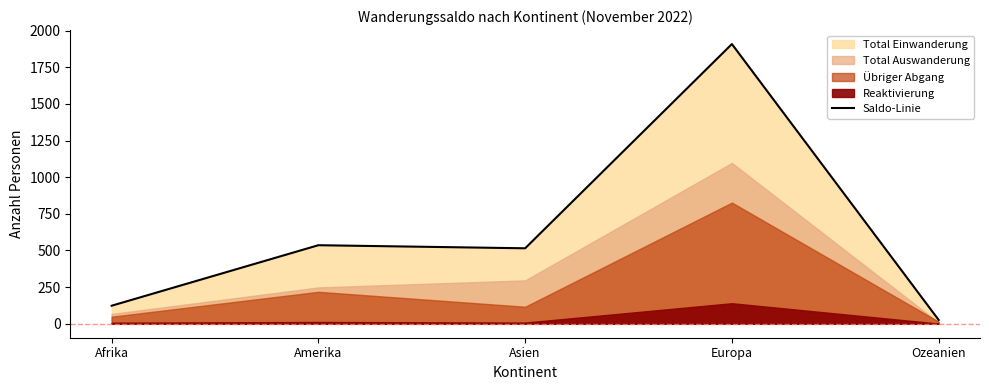

What is the label of the 1st point from the left?

Afrika